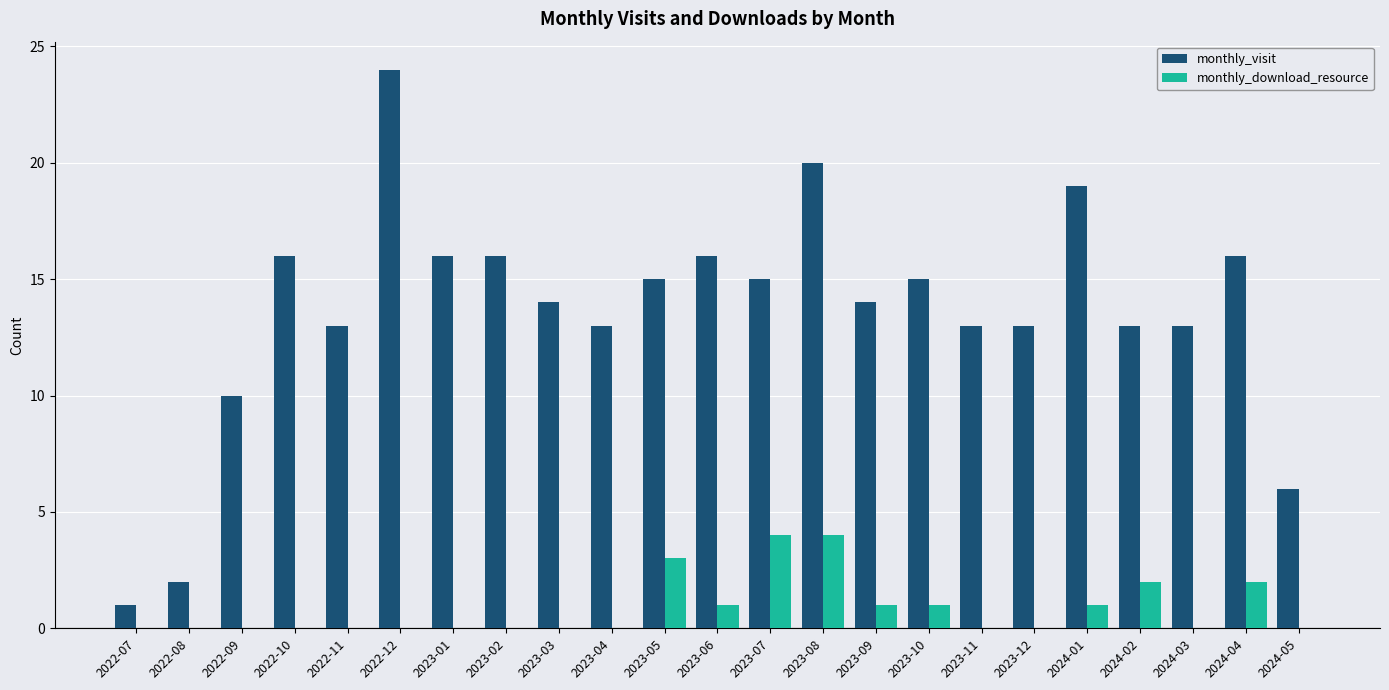

Are the bars grouped side by side (vs. stacked)?

Yes